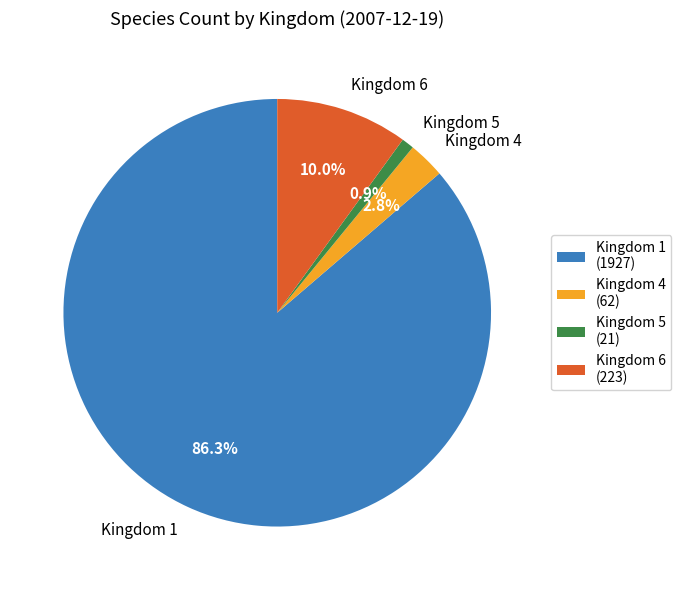

Rank the categories by value from highest to lowest.

Kingdom 1, Kingdom 6, Kingdom 4, Kingdom 5